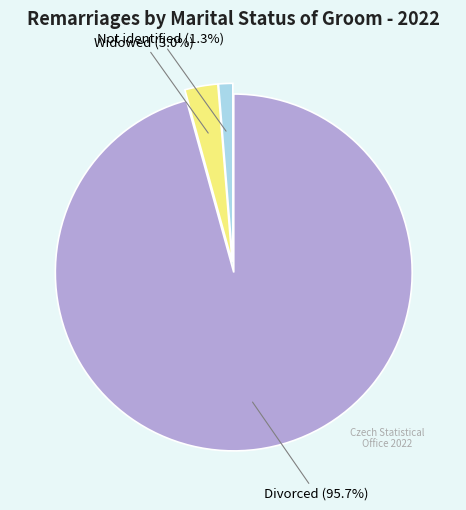

Does any single category account for the majority?

Yes